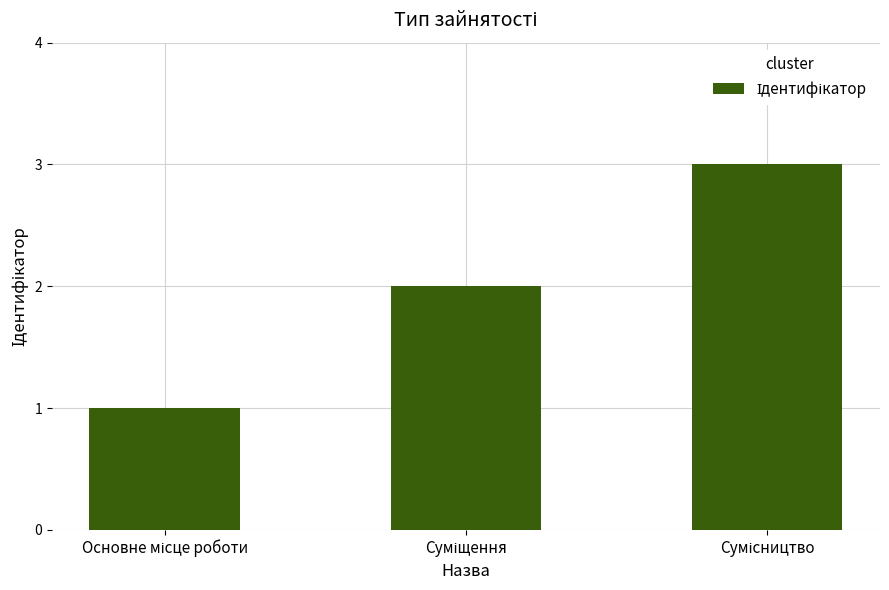

What is the sum of all values?

6